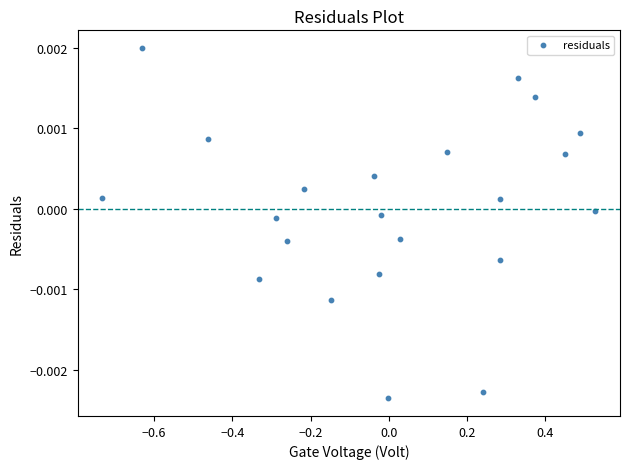

Count the number of points in this scatter plot.

22